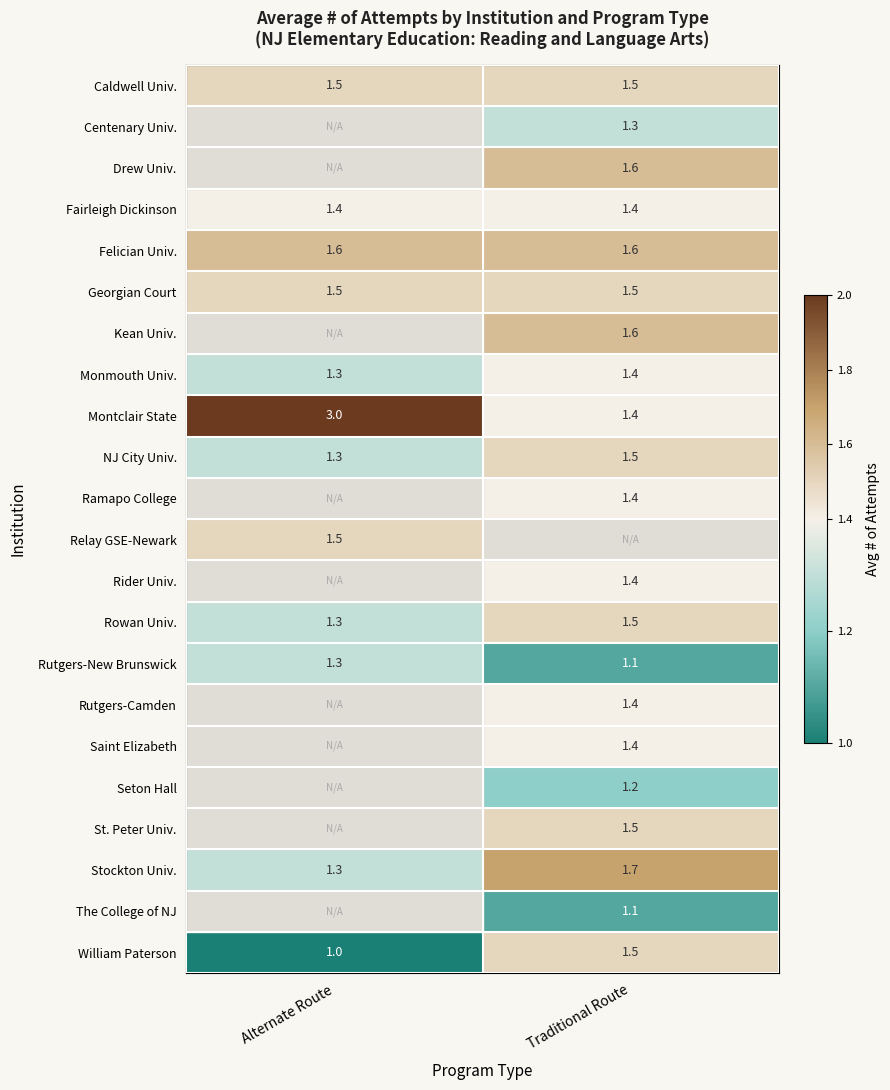

Rank the categories by Rutgers-New Brunswick value from lowest to highest.

Traditional Route, Alternate Route